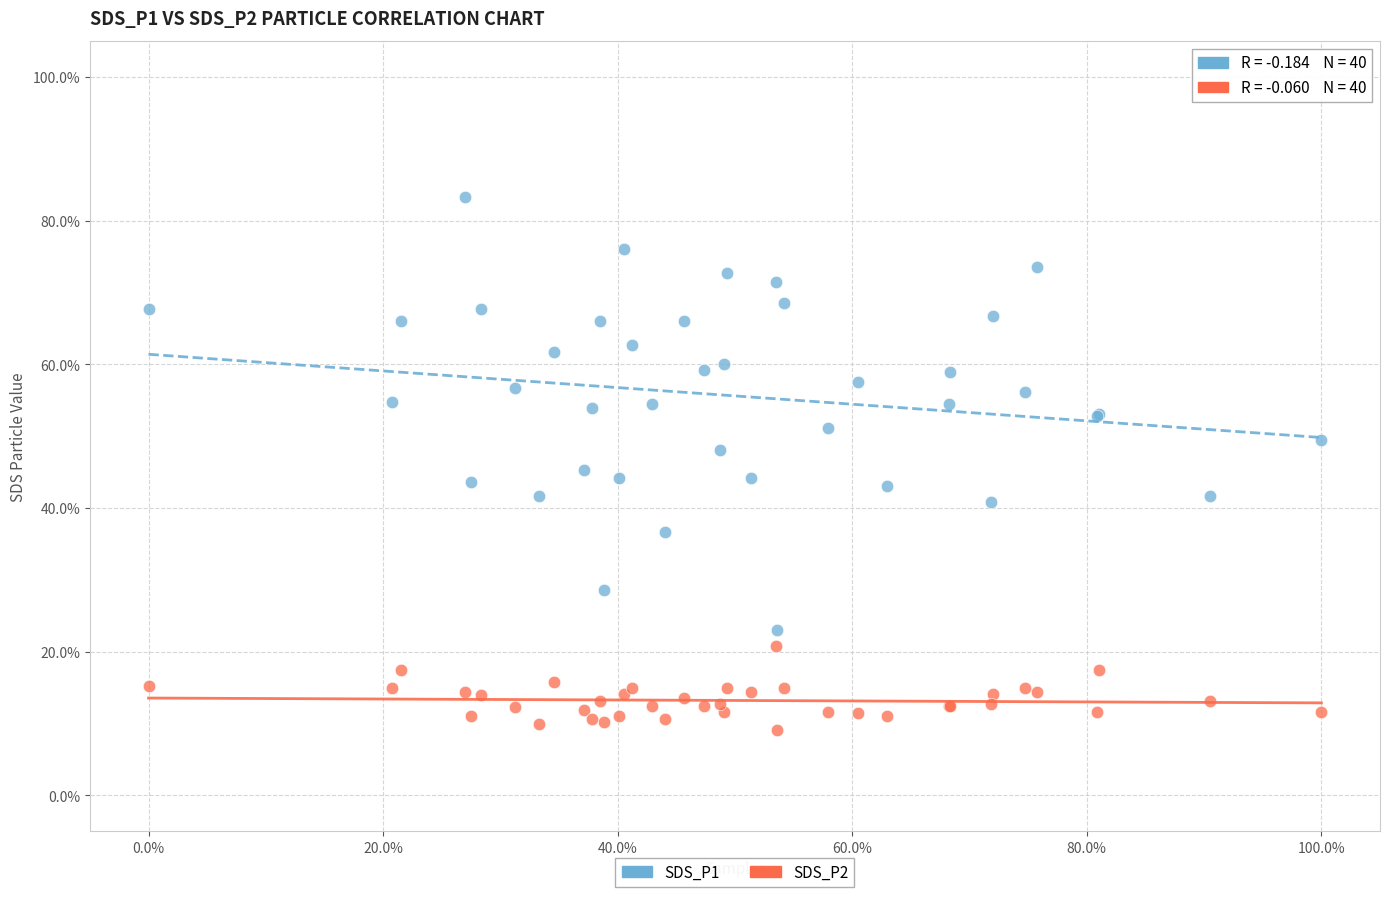

Which series reaches the maximum Y coordinate?

SDS_P1